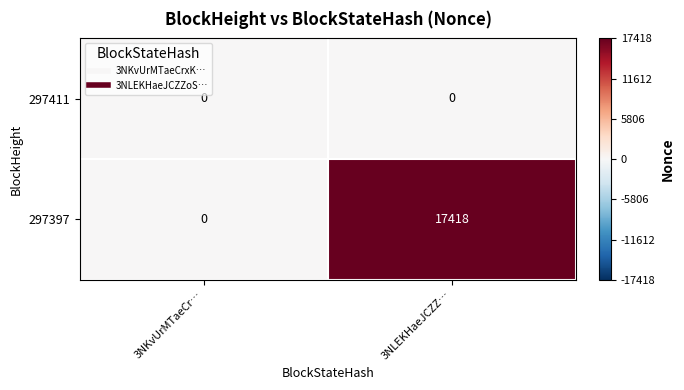

Reading left to right, what are all the values shown in this chart?

297411: 0	0
297397: 0	17418